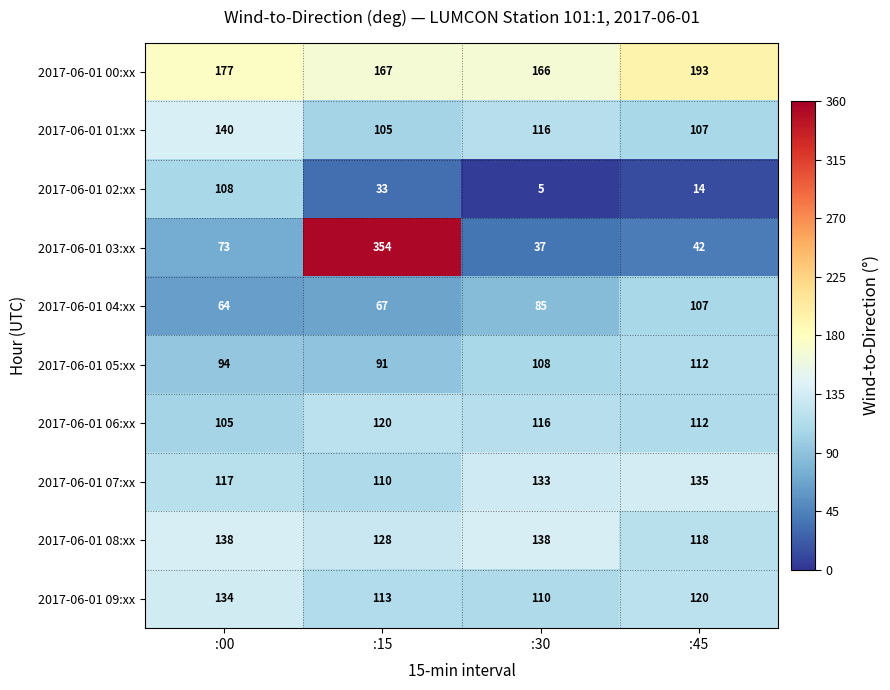

Which series has the largest total across all categories?

2017-06-01 00:xx